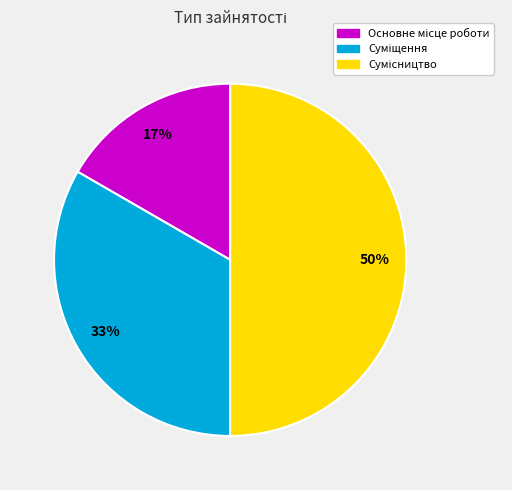

To the nearest percent, what is the average slice percentage?

33%